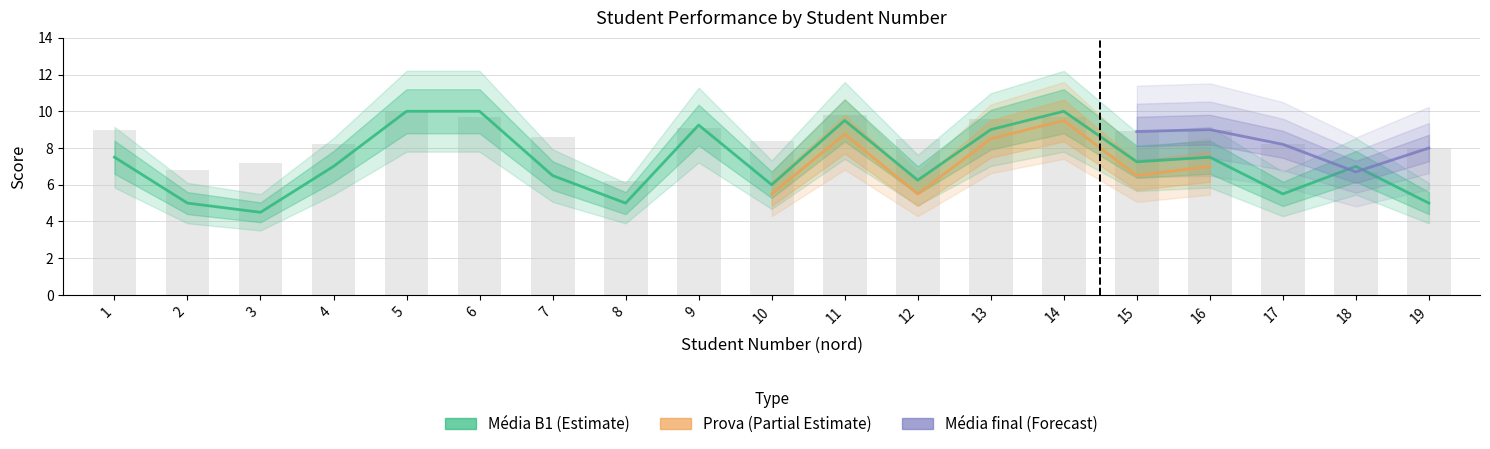

How many values in the Média B1 series exceed 7?

9